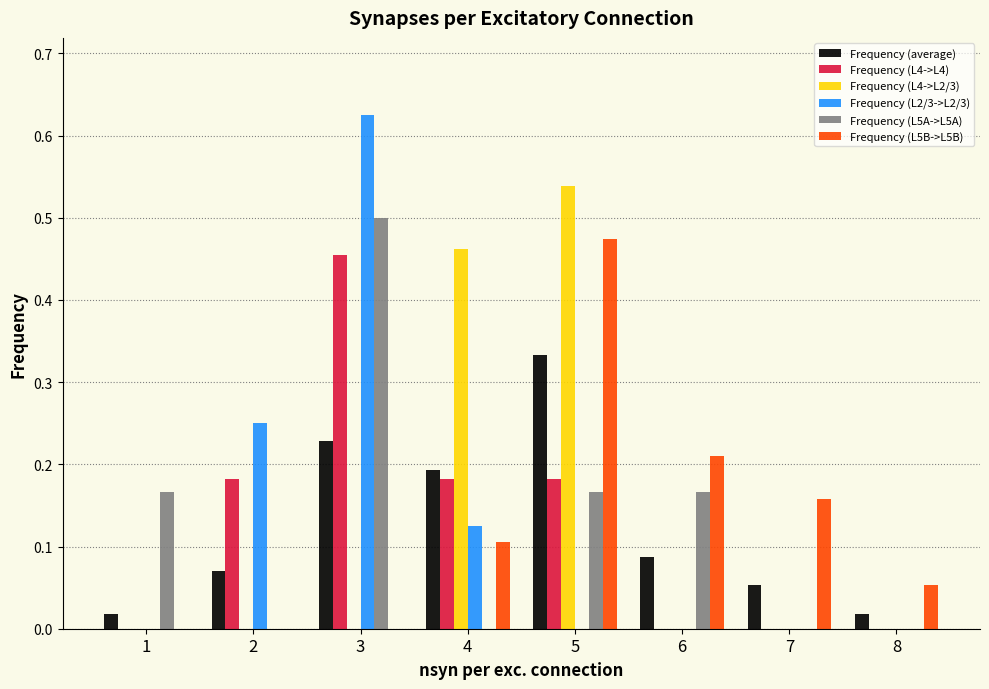

At which category is the sum across all series the highest?

3